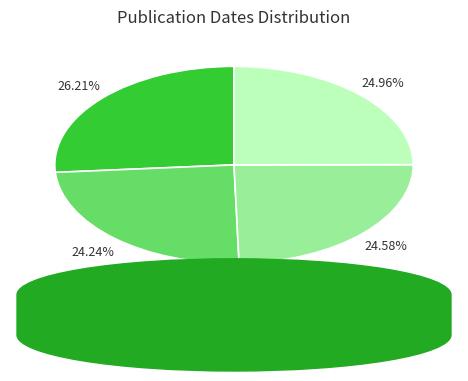

Is it true that Encyclopaedia londinensis (1810) is 25% of the pie?

True